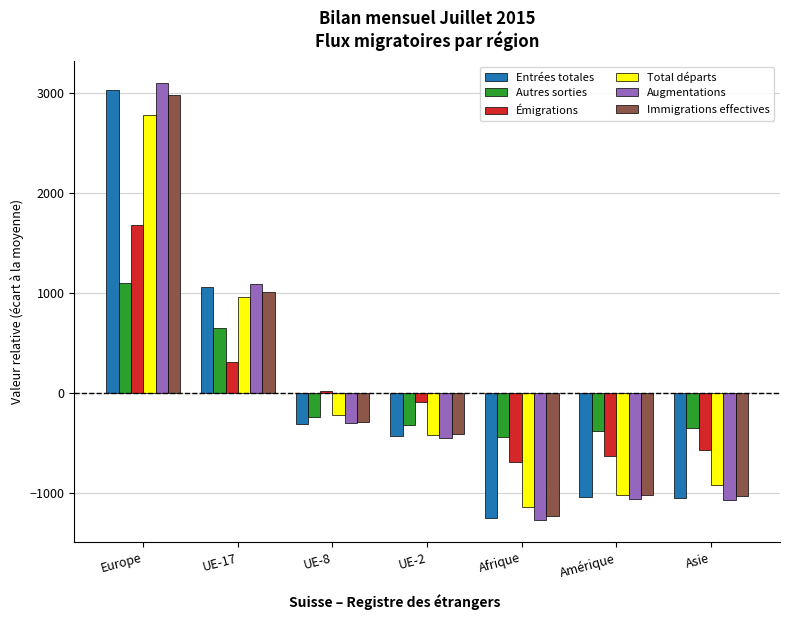

Are the bars horizontal?

No